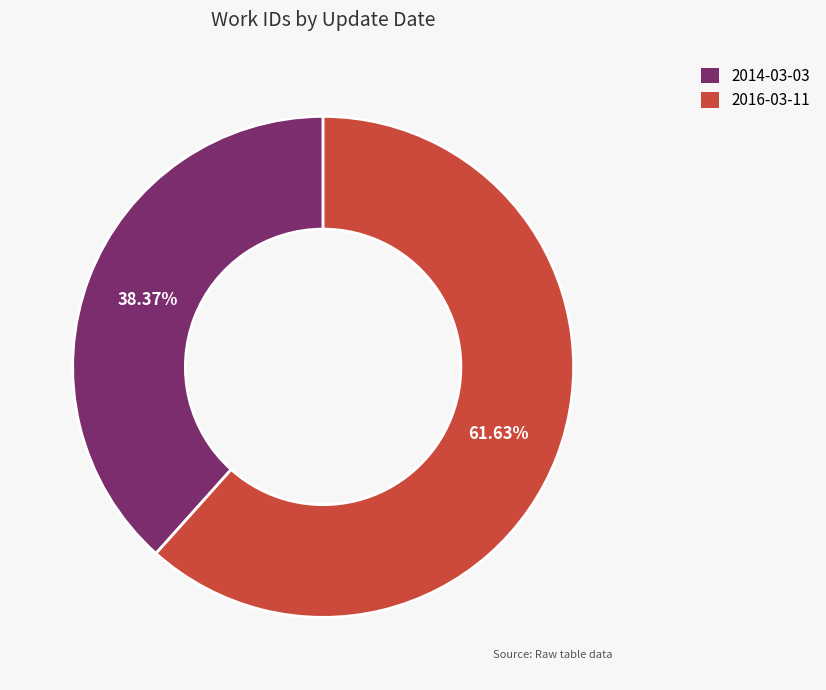

What portion of the pie excludes 2016-03-11?

38.4%